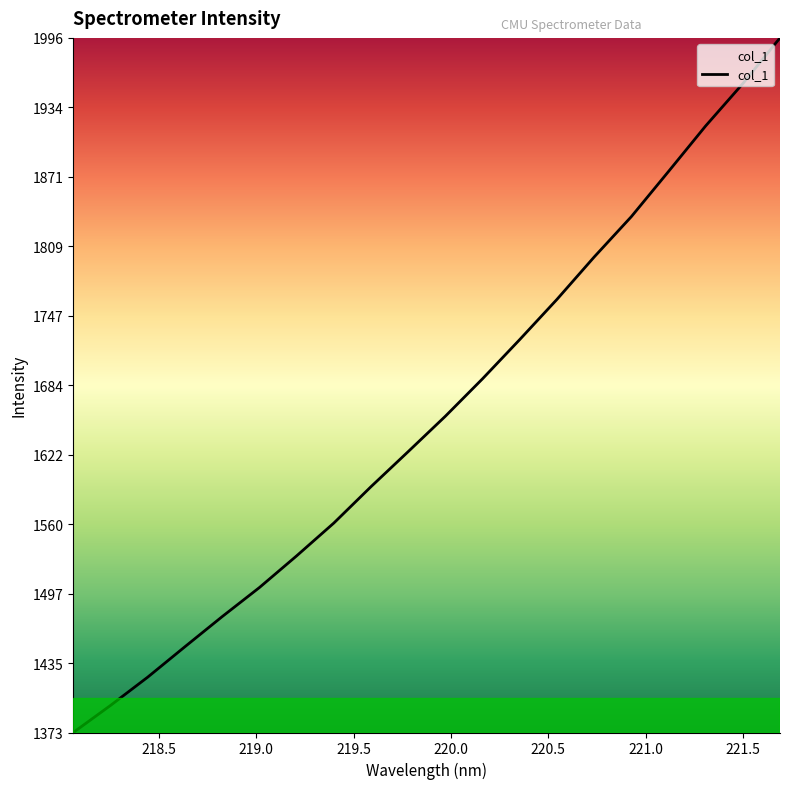

What is the smallest value displayed?

1372.7